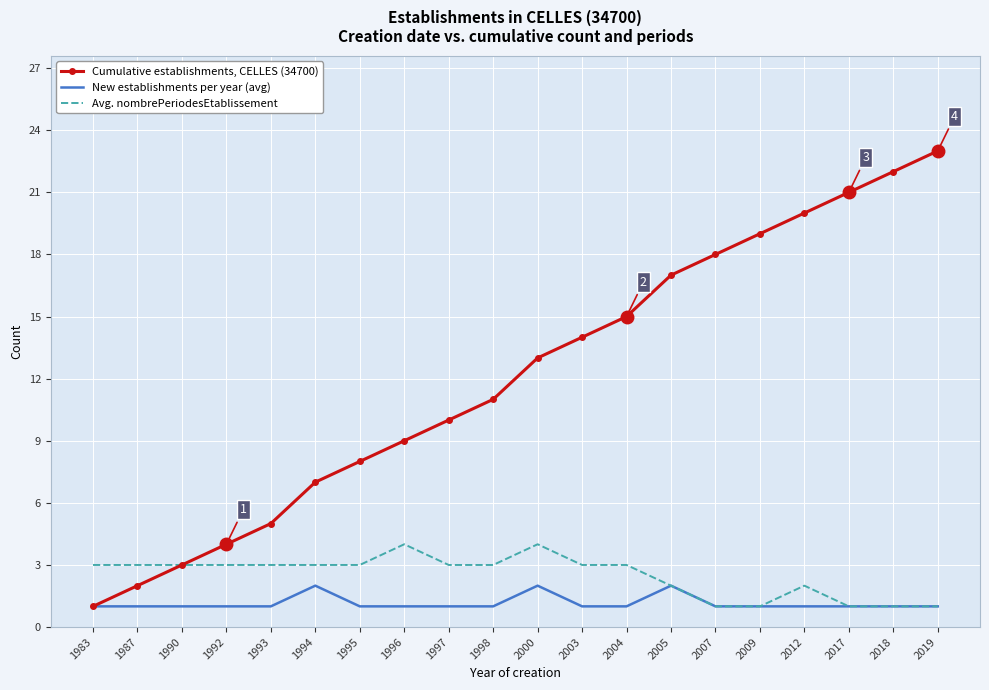

What are all the series names shown in the legend?

Cumulative establishments, CELLES (34700), New establishments per year (avg), Avg. nombrePeriodesEtablissement